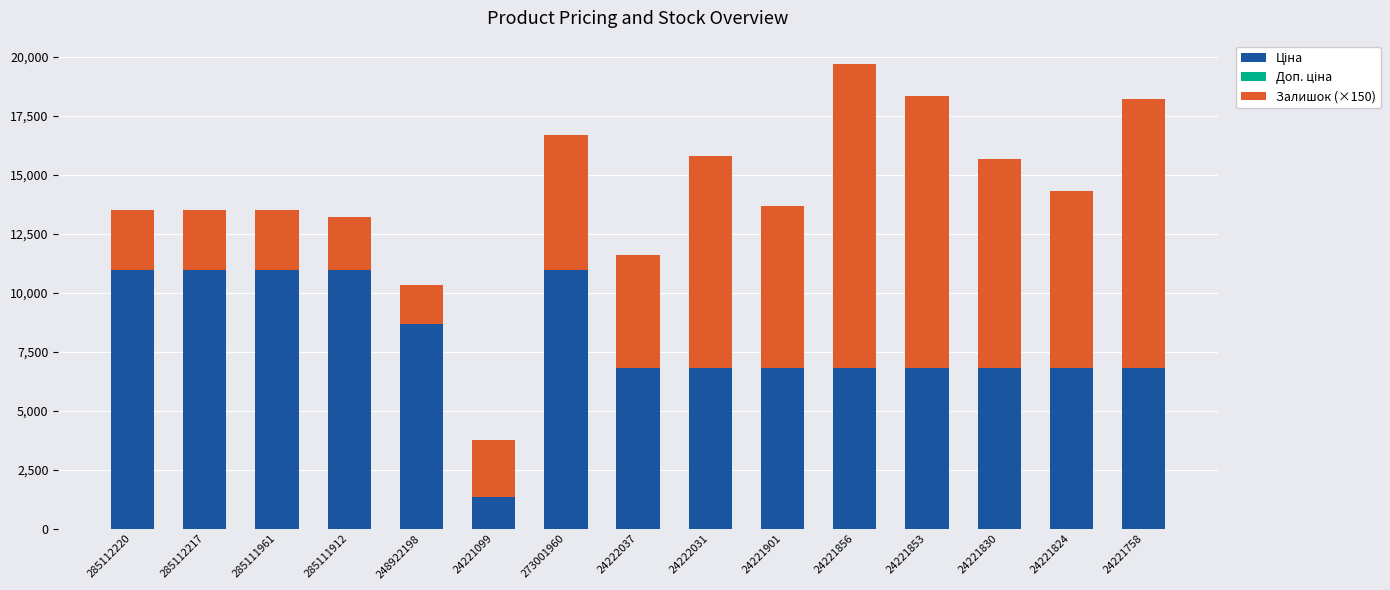

Are the bars grouped side by side (vs. stacked)?

No